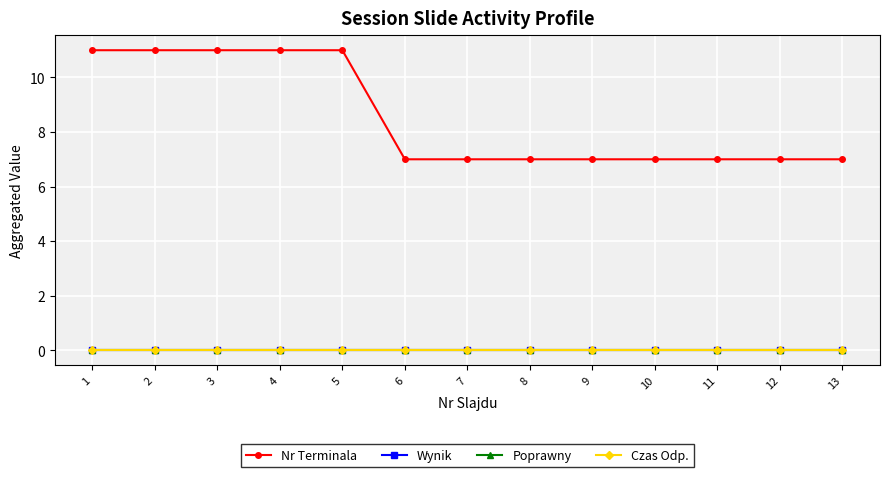

At how many categories does at least one series exceed 8?

5